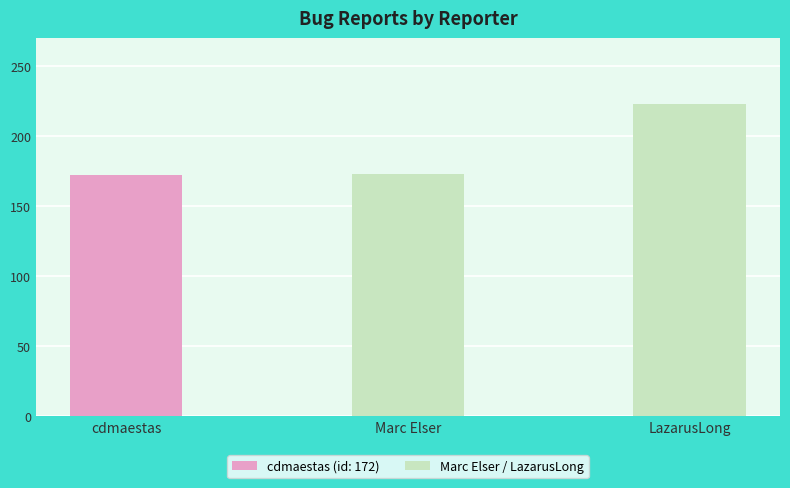

What is the difference between the maximum and minimum values?

51